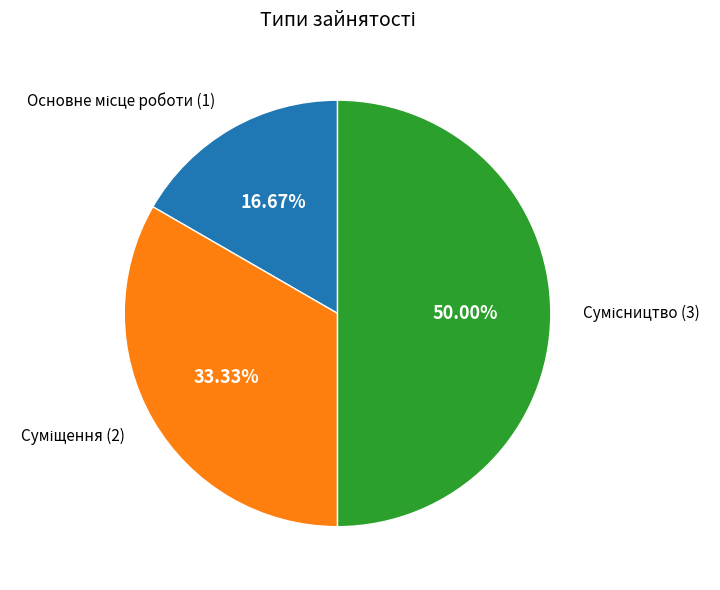

How many slices are in this pie chart?

3